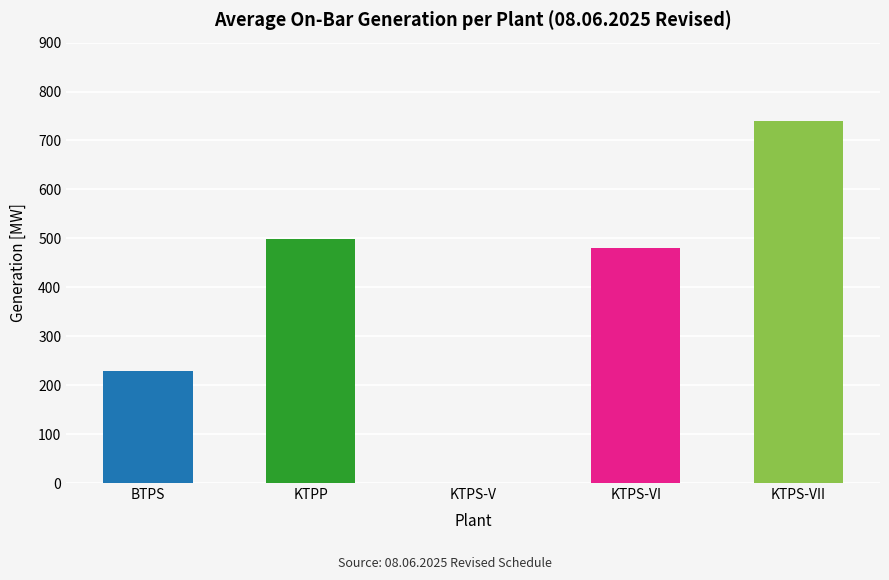

What is the sum of all values?

1947.0